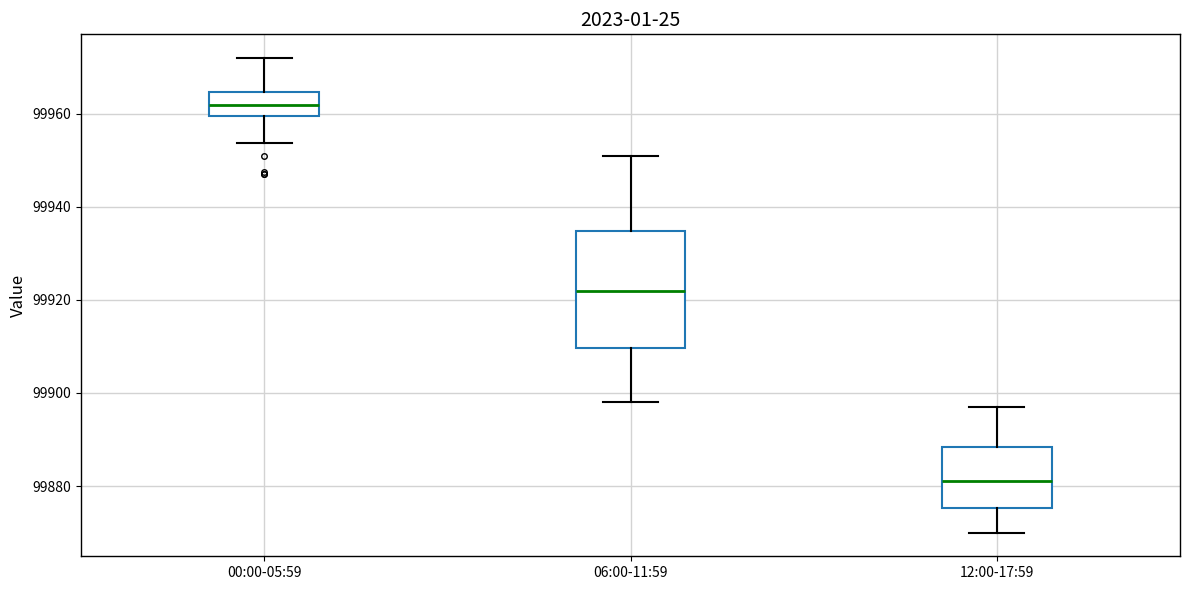

Which box has the highest median line?

00:00-05:59